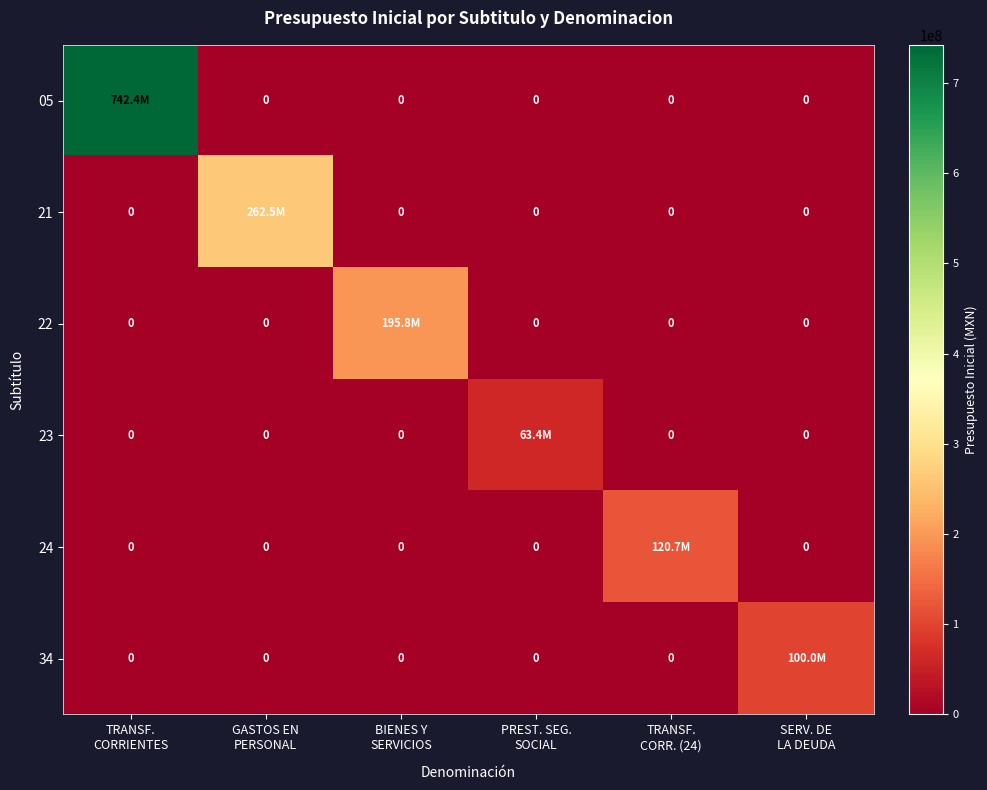

At which category is the sum across all series the highest?

TRANSF.
CORRIENTES